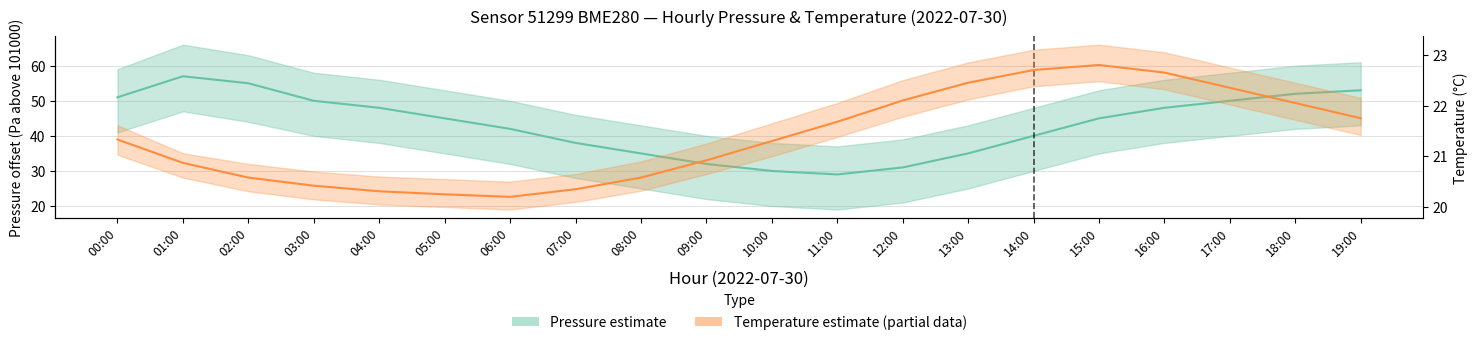

What is the label of the 12th point from the left?

11:00